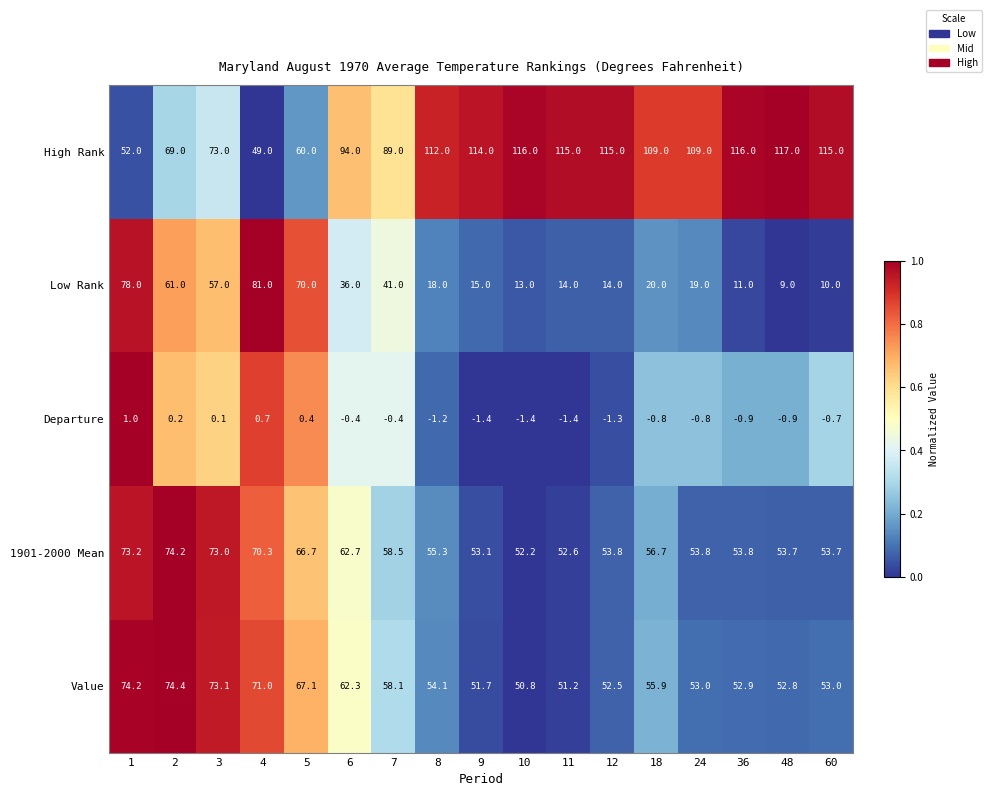

What is the sum of the Low Rank values at 3 and 48?

66.0